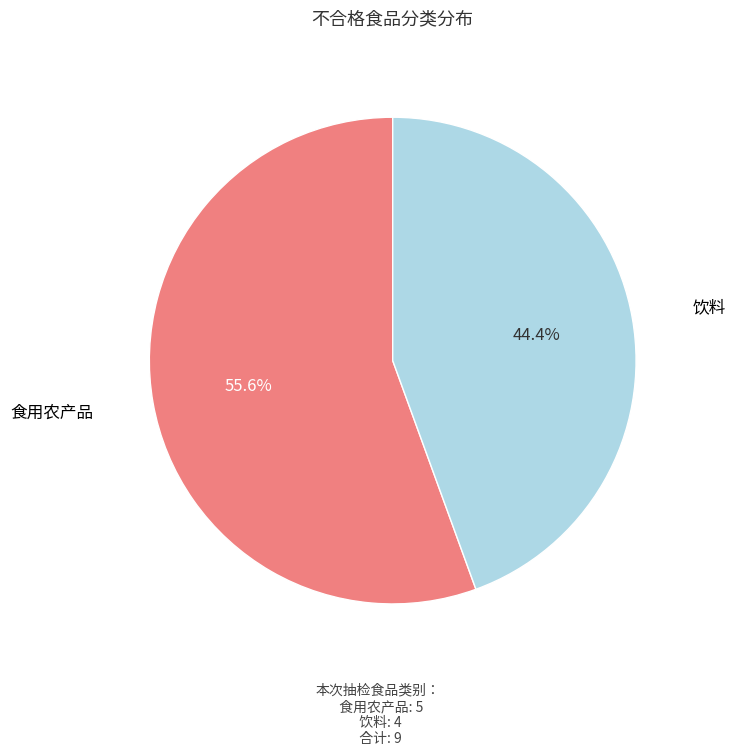

What percentage is the 饮料 slice, to the nearest percent?

44%